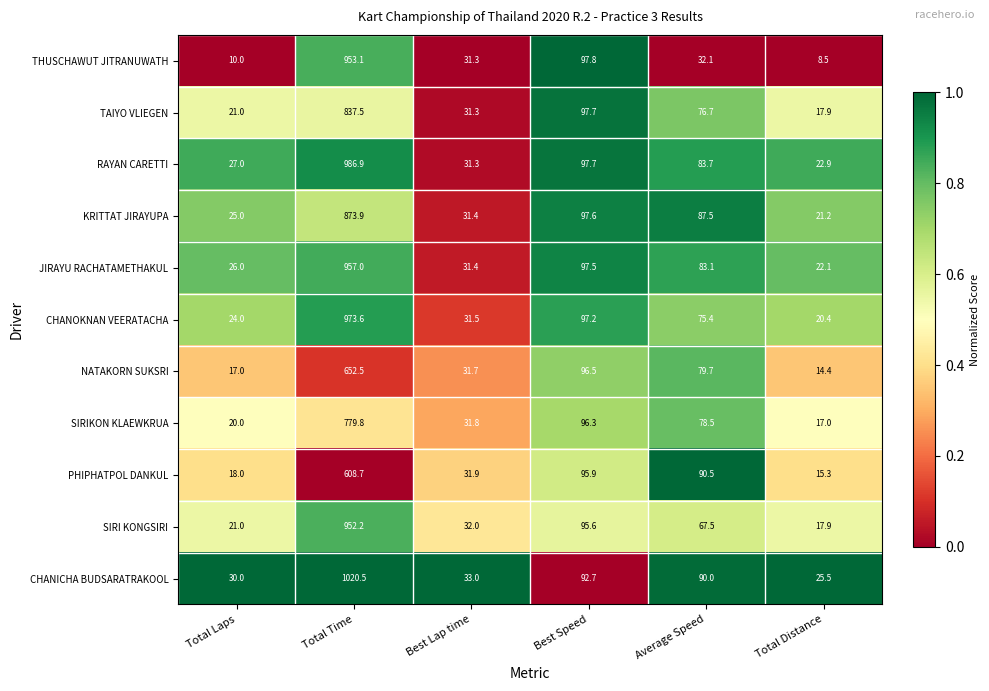

What is the difference between the RAYAN CARETTI values at Best Lap time and Average Speed?

52.4